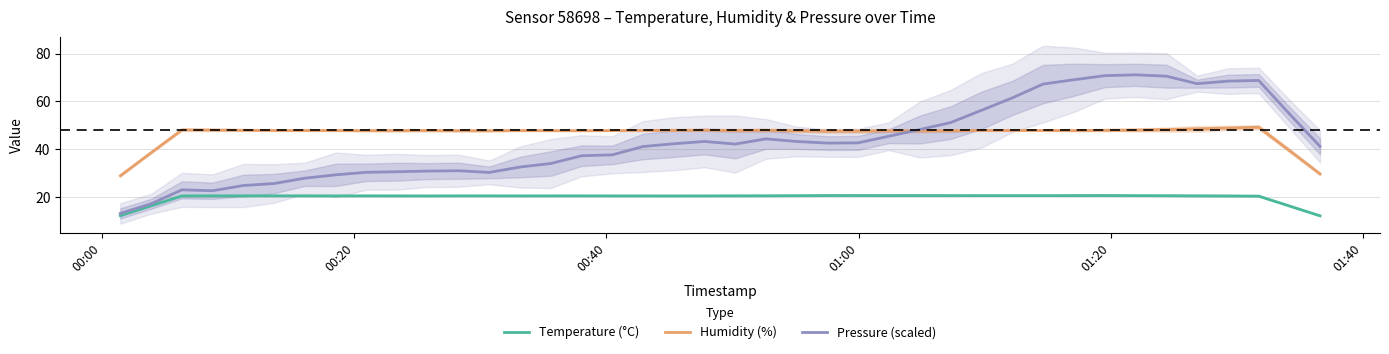

What are all the series names shown in the legend?

Temperature (°C), Humidity (%), Pressure (scaled)